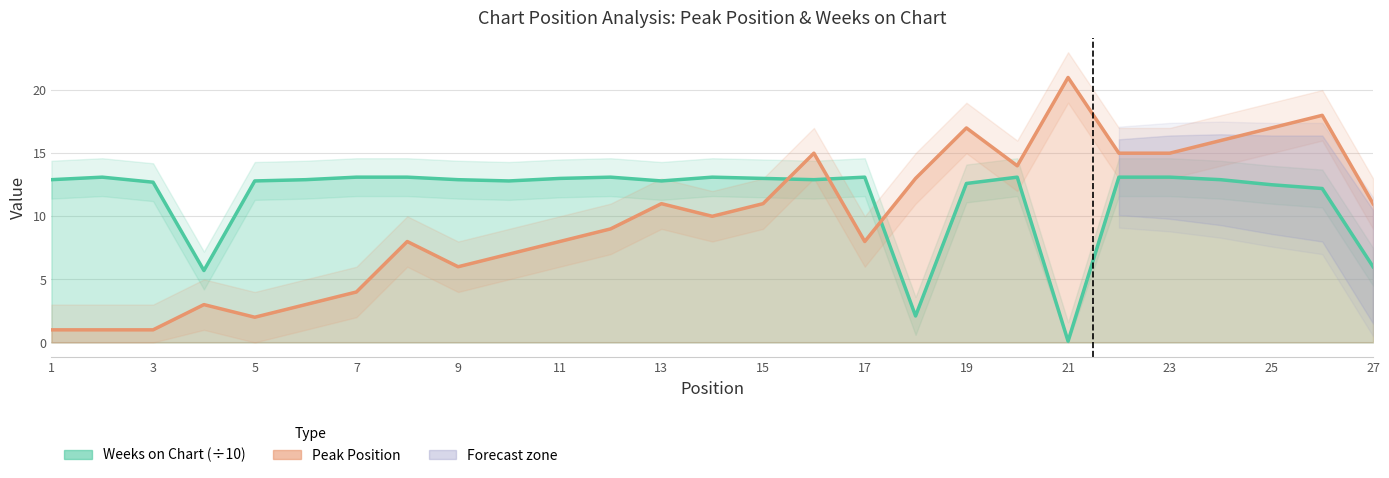

What is the average value of the Weeks on Chart (÷10) series?

11.5